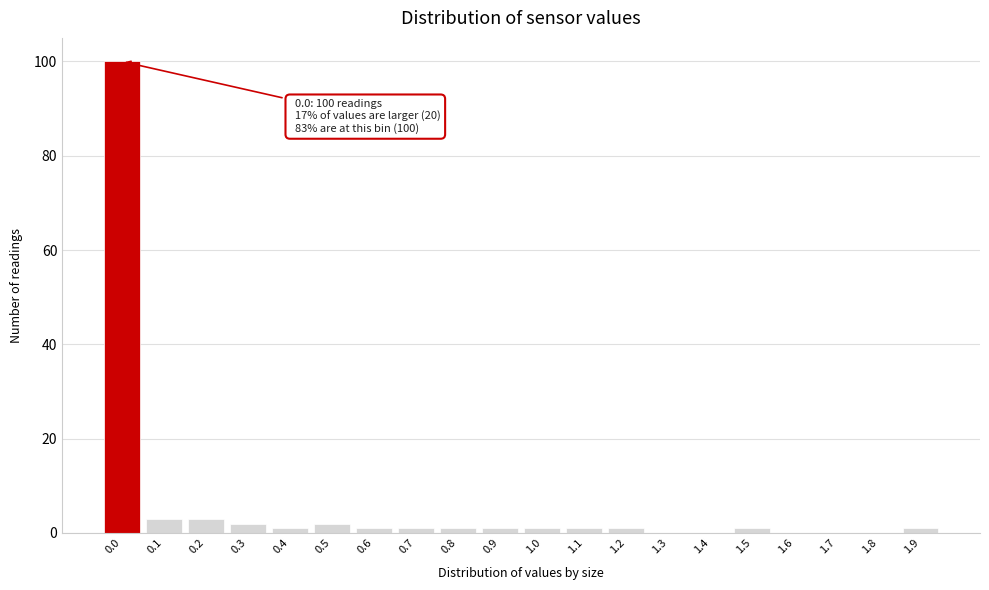

Reading left to right, extract all data points from this chart.

0.0=100	0.1=3	0.2=3	0.3=2	0.4=1	0.5=2	0.6=1	0.7=1	0.8=1	0.9=1	1.0=1	1.1=1	1.2=1	1.3=0	1.4=0	1.5=1	1.6=0	1.7=0	1.8=0	1.9=1